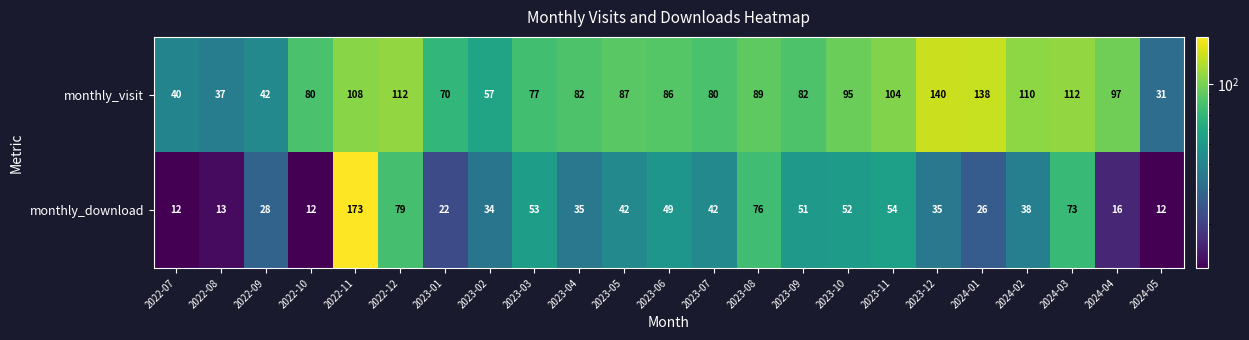

What is the difference between the highest and lowest values at 2024-02?

72